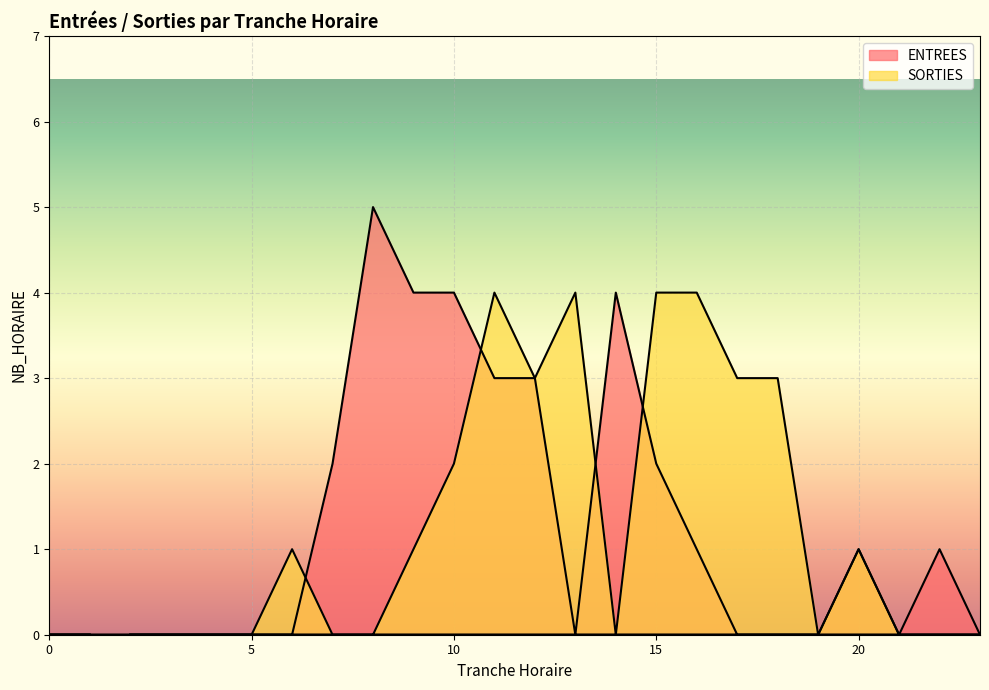

List the labels in order of SORTIES value, largest first.

11, 13, 15, 16, 12, 17, 18, 10, 6, 9, 20, 2, 3, 4, 5, 7, 8, 14, 19, 21, 22, 23, 0, 1